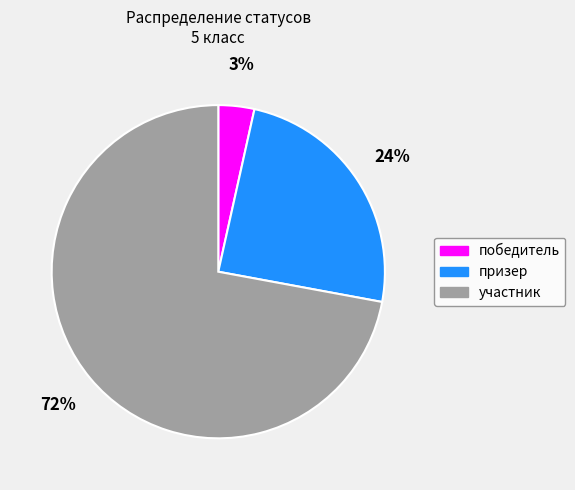

Is победитель the majority of the pie?

No